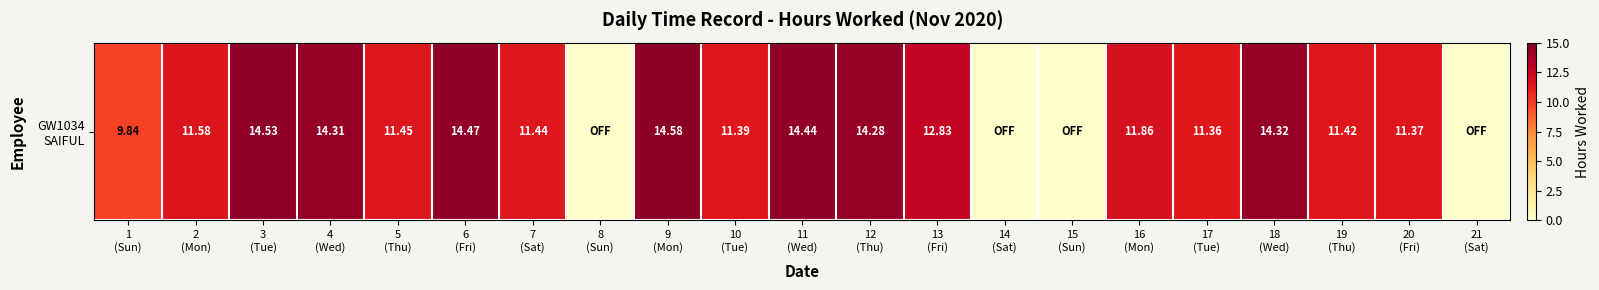

What is the difference between the second highest and minimum values?

14.5